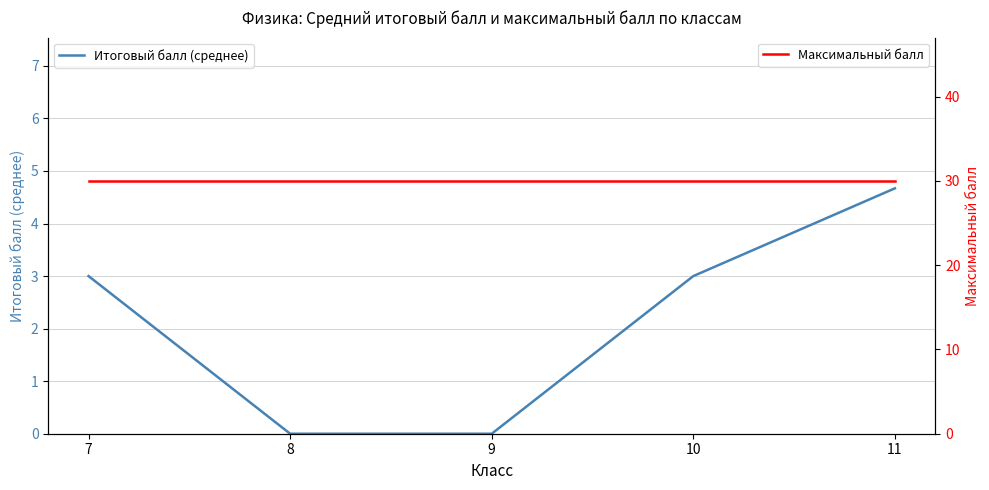

Reading left to right, extract all data points from this chart.

Итоговый балл (среднее): 3.0	0.0	0.0	3.0	4.7
Максимальный балл: 30.0	30.0	30.0	30.0	30.0